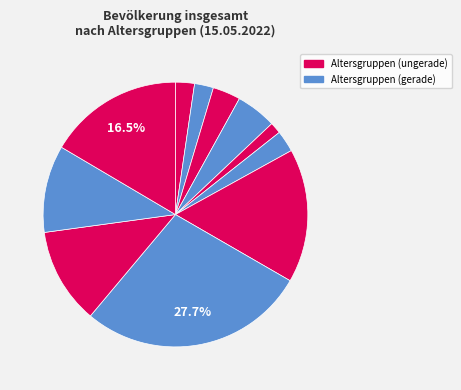

What percentage is the 60 - 66 Jahre slice, to the nearest percent?

12%